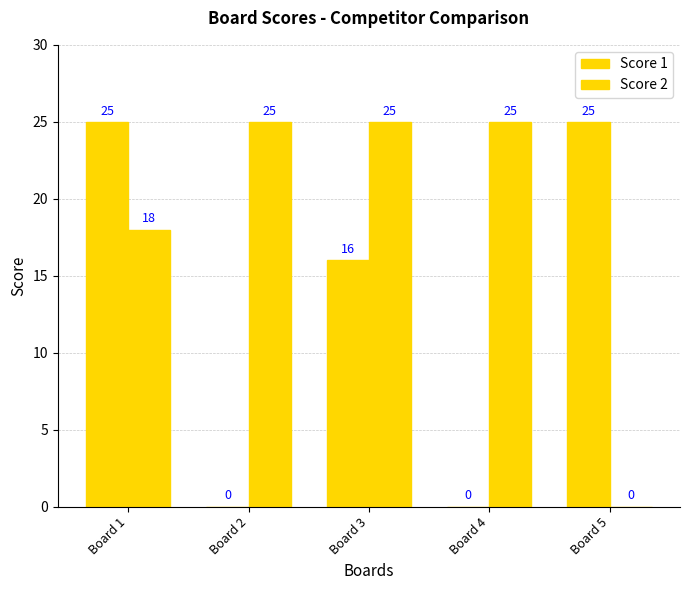

What is the difference between the Score 1 values at Board 4 and Board 3?

16